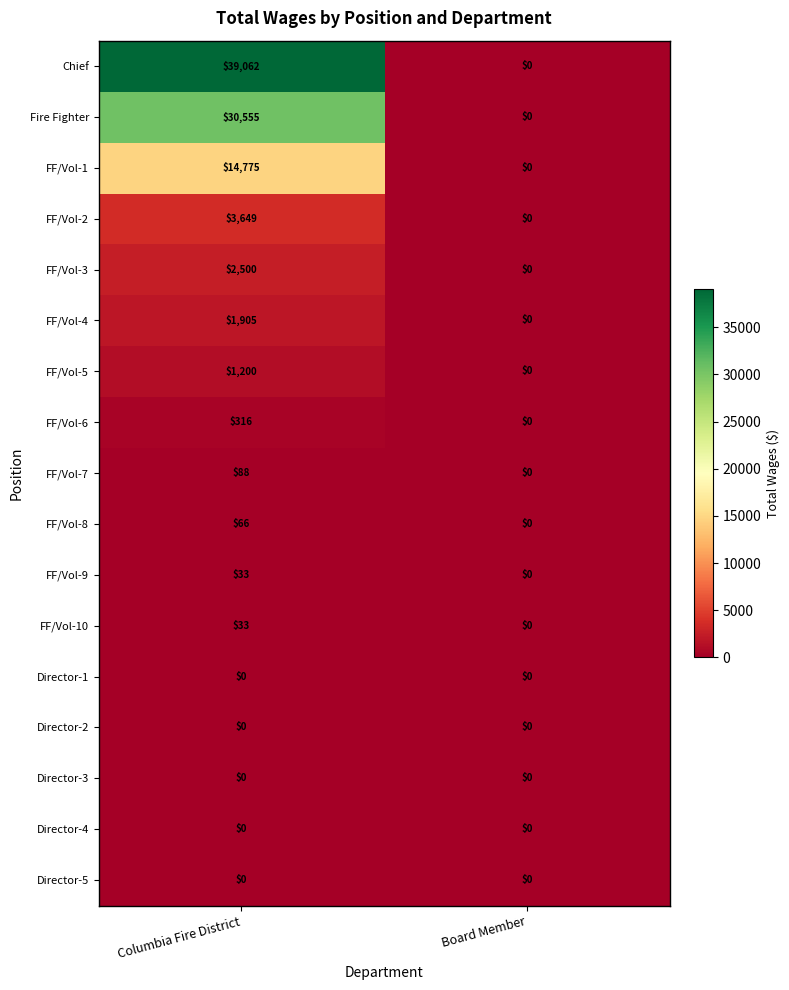

What is the difference between the maximum and minimum values in the FF/Vol-5 series?

1200